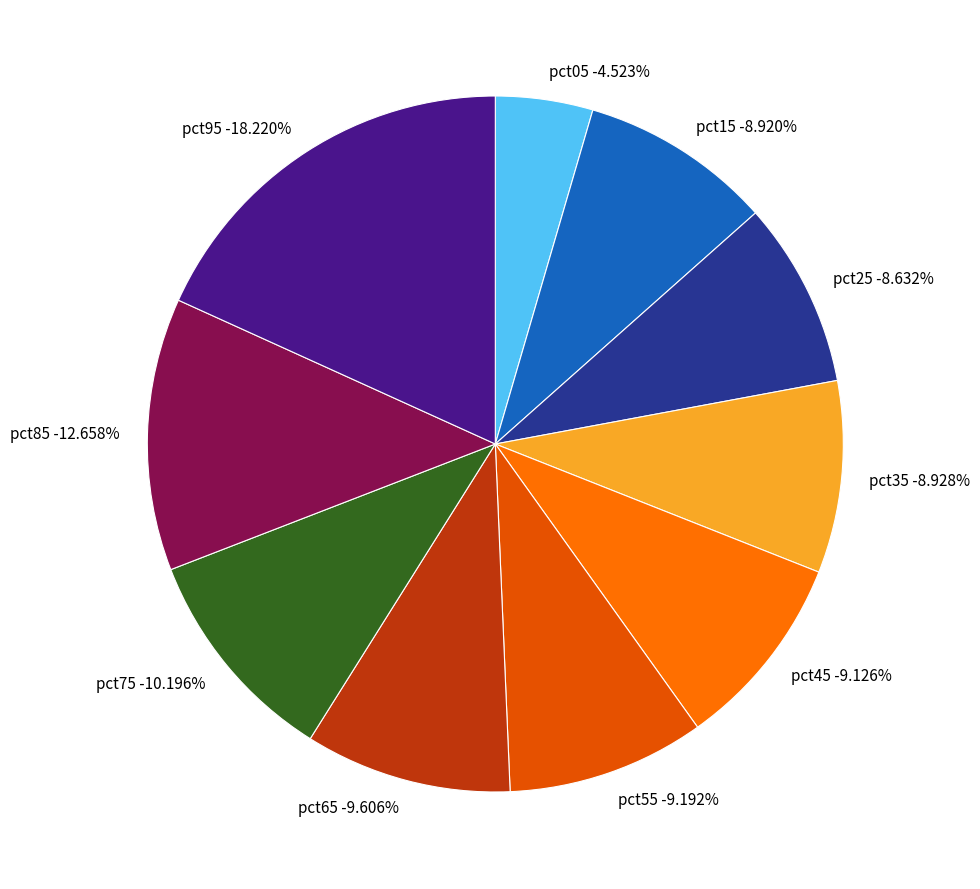

Combined, do pct05 and pct95 account for over 50%?

No